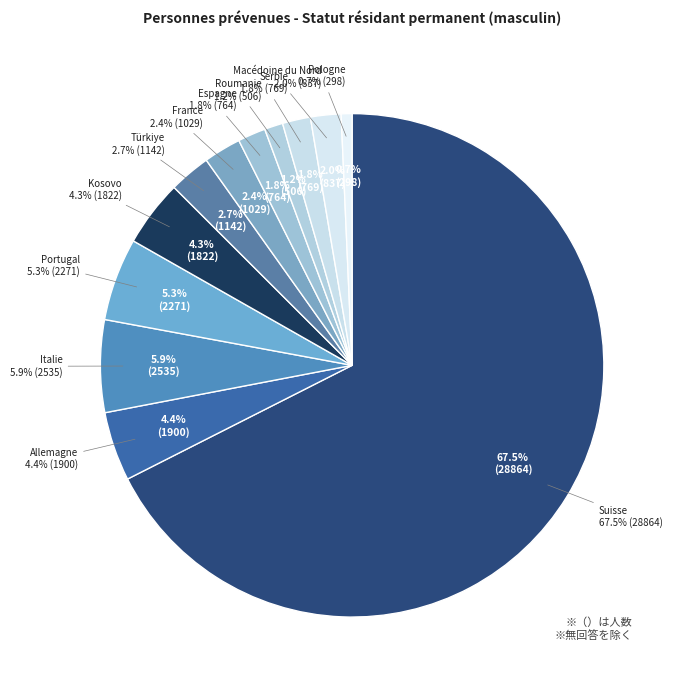

To the nearest percent, what is the combined percentage of Allemagne and Suisse?

72%